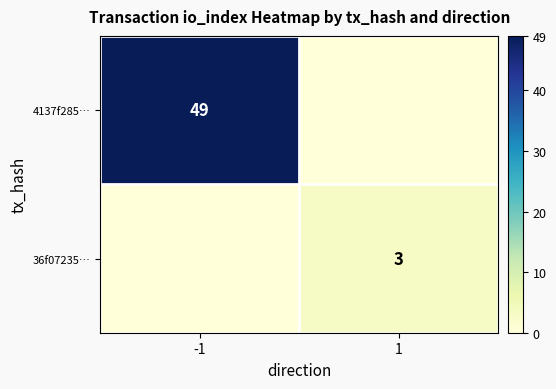

The 36f07235… series shows 3 at 1. True or false?

True